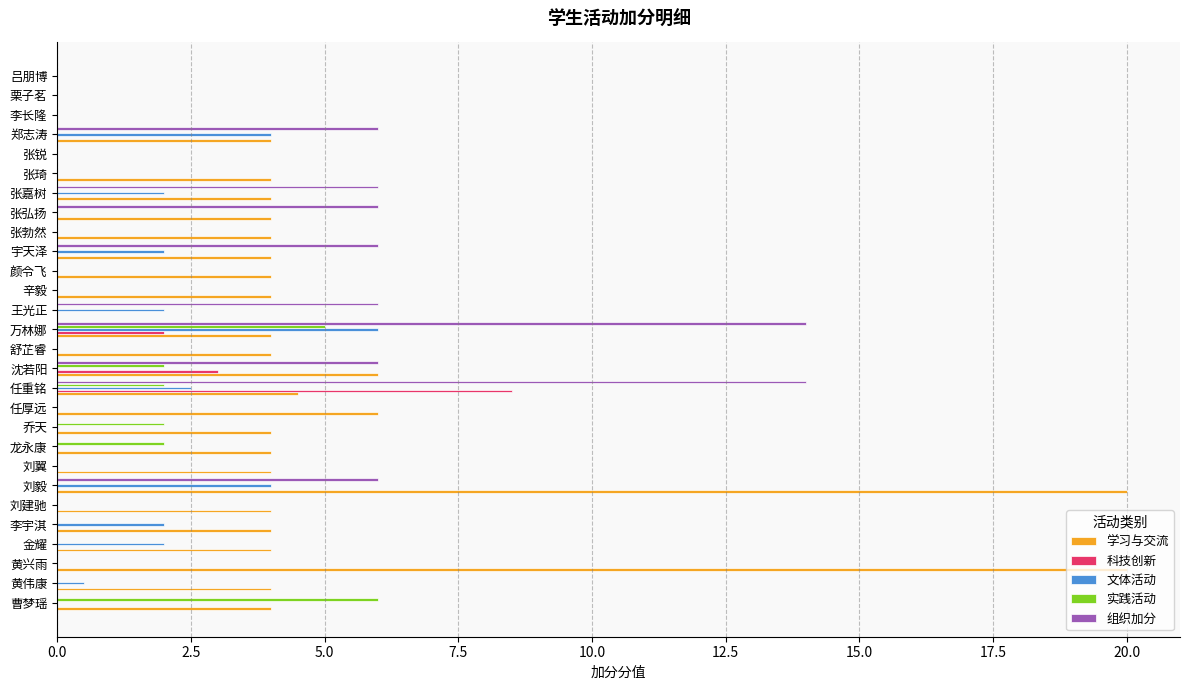

What is the sum of all 文体活动 values?

27.0